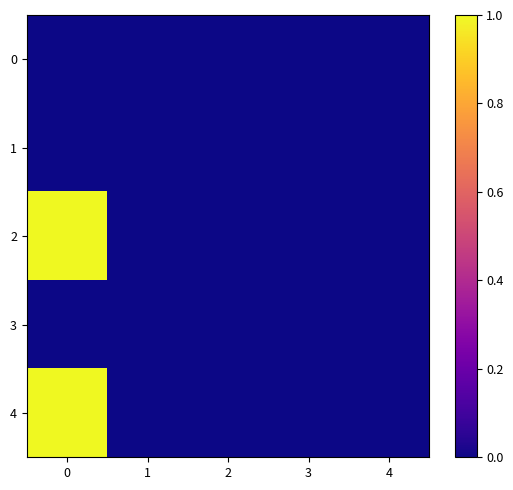

Rank the series at 4 from highest to lowest value.

0, 1, 2, 3, 4